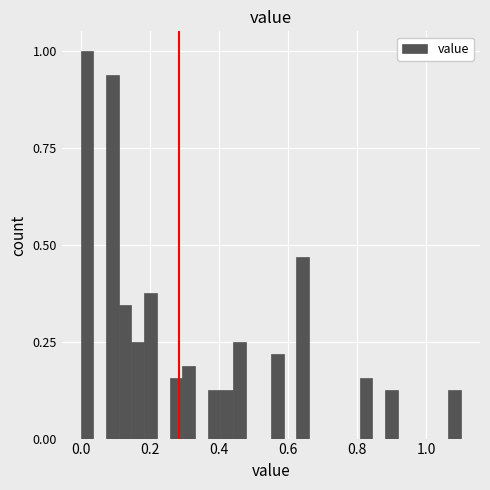

Read against the x-axis, roughly where is the centre of the tallest bar?

0.02